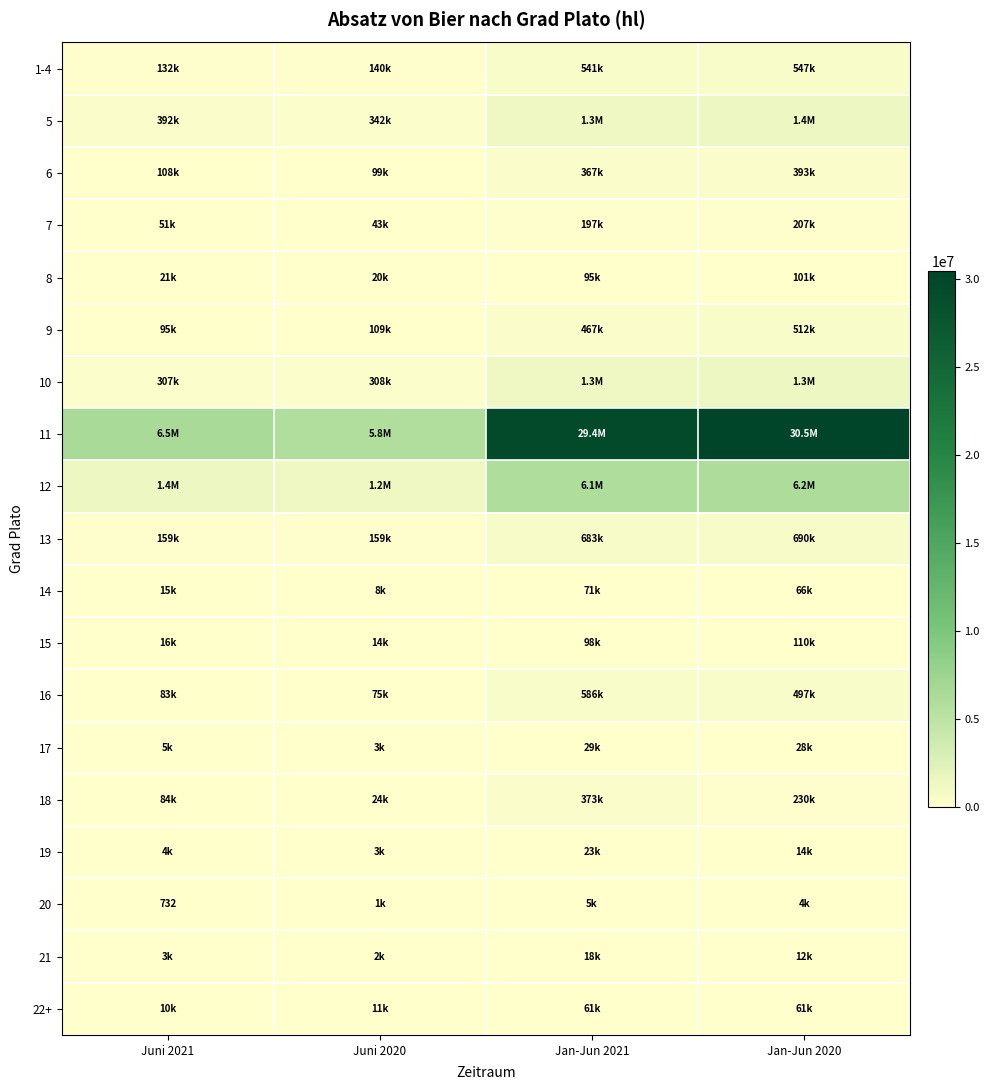

The value of 1-4 at Juni 2021 is 131725.4. True or false?

True